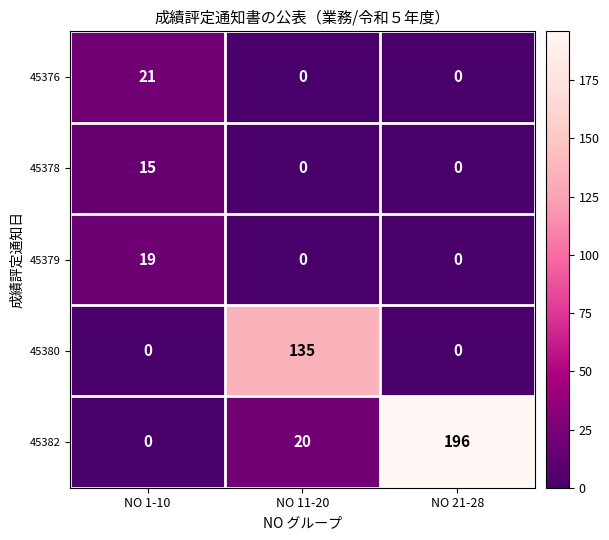

Is it true that 45379 equals 9 at NO 11-20?

False